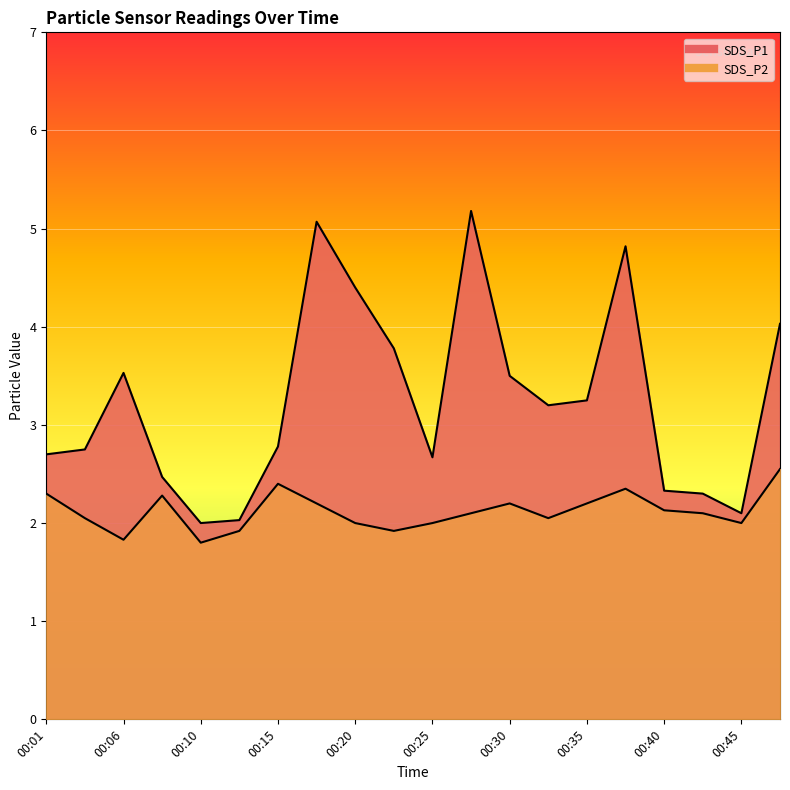

Which category has the lowest value in the SDS_P1 series?

00:10